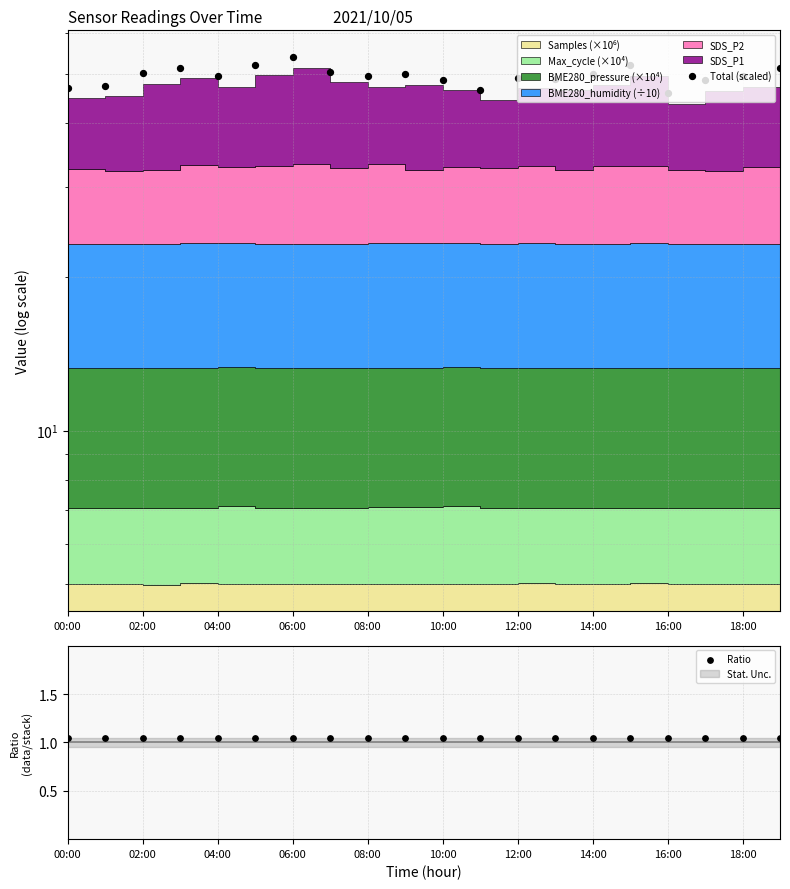

What is the total value across all series at 18:00?

50.4